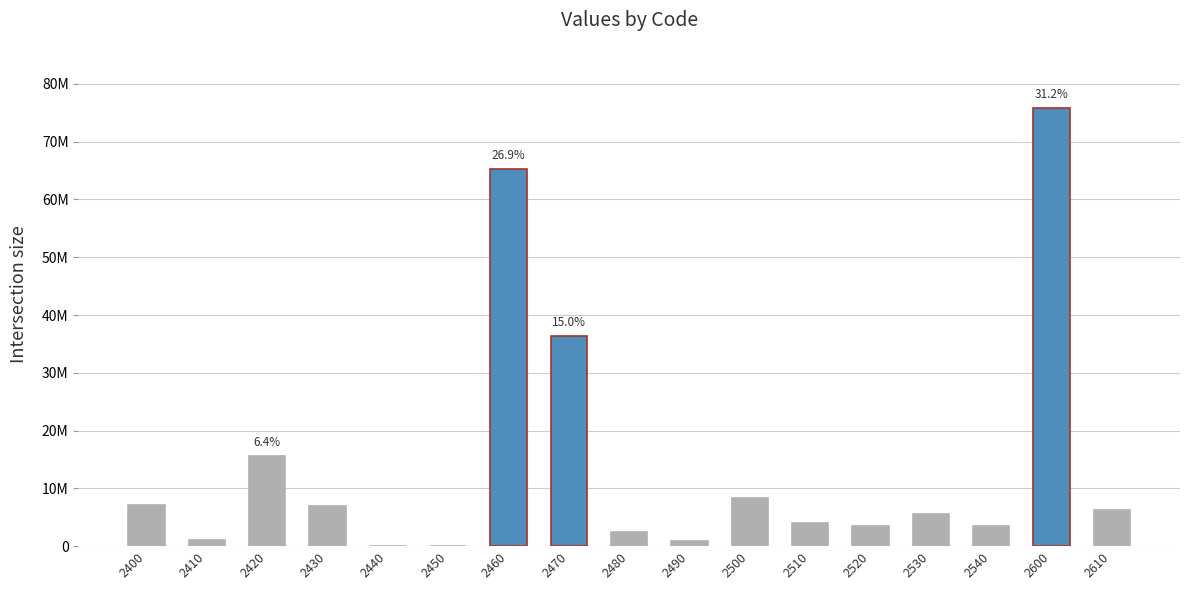

Read the value at 2480.

2517186